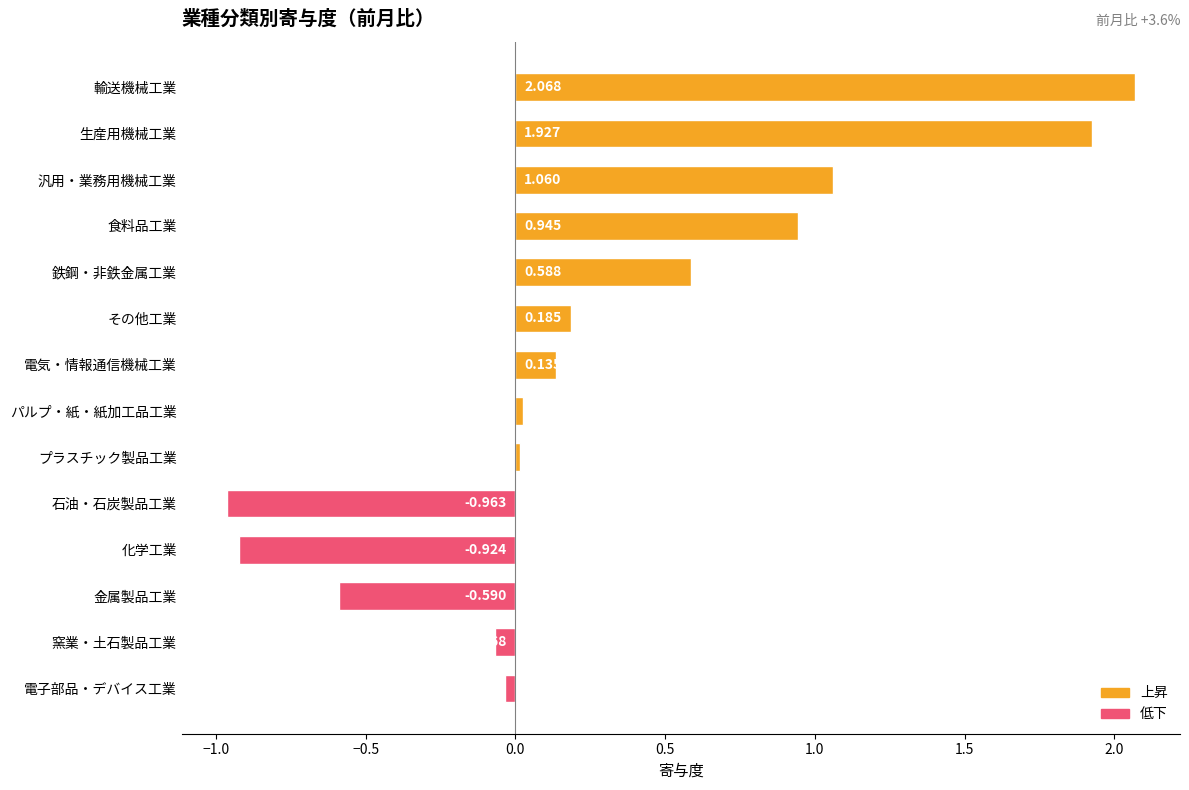

How many values are above zero?

9